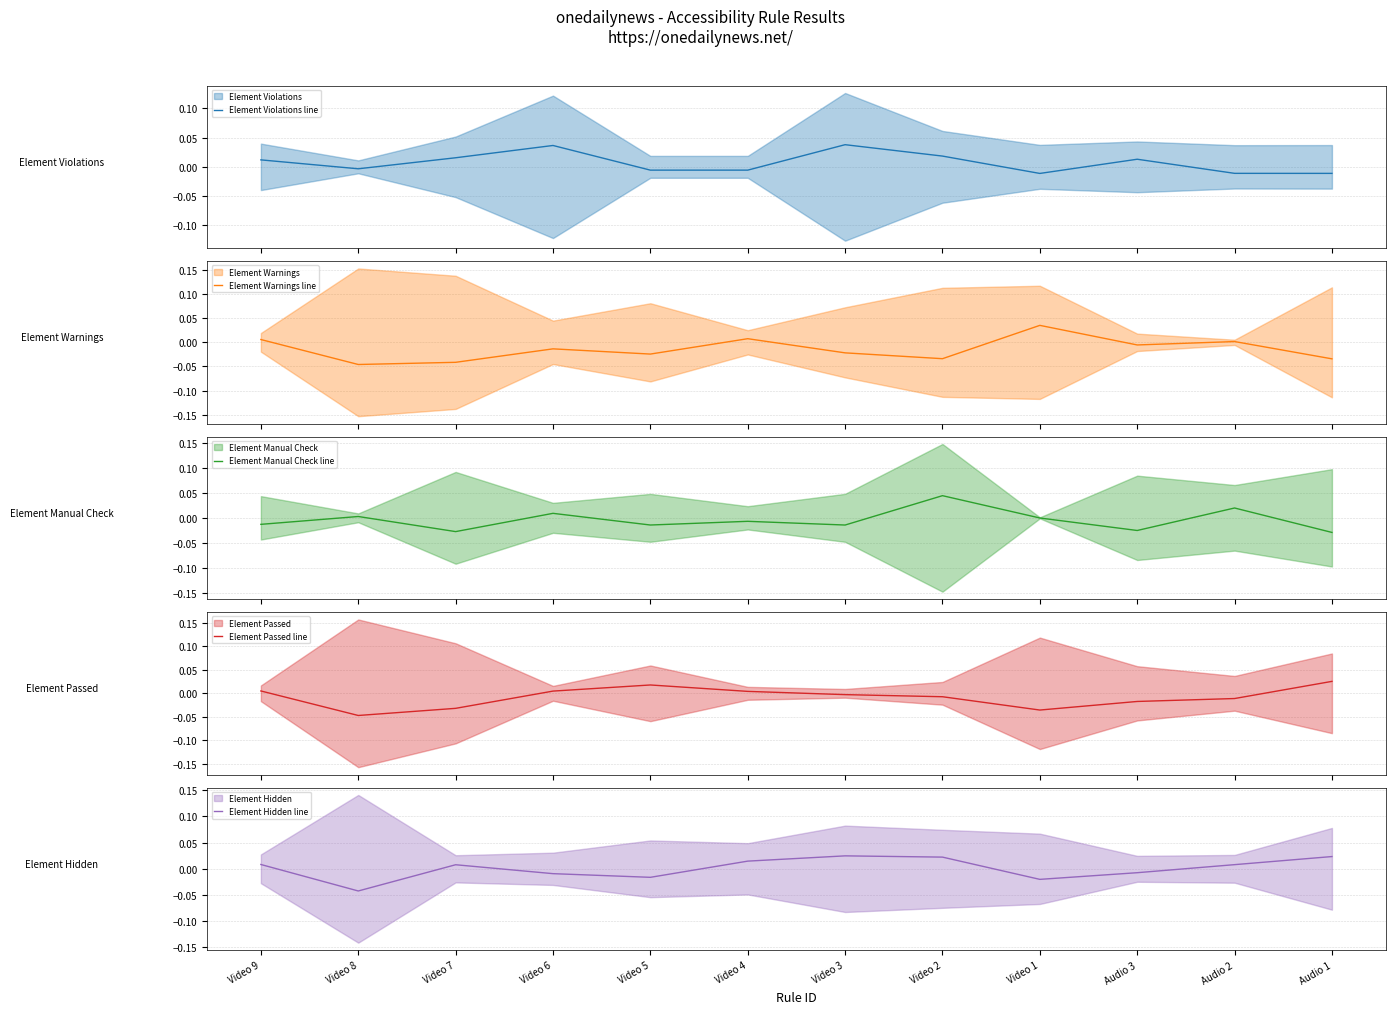

True or false: Element Hidden line has more than 2 interior local peaks.

False